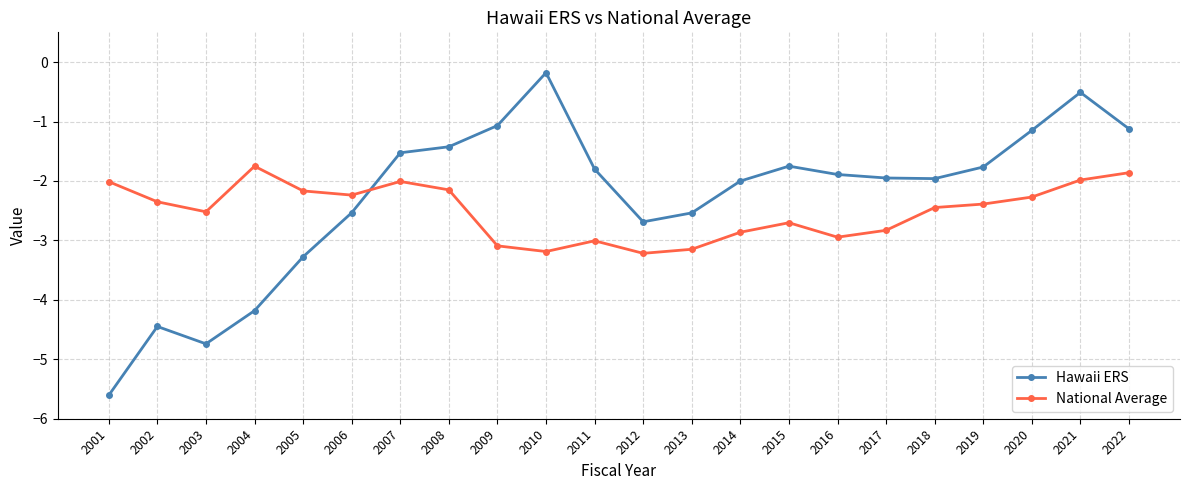

Which series has the largest range (max minus min)?

Hawaii ERS